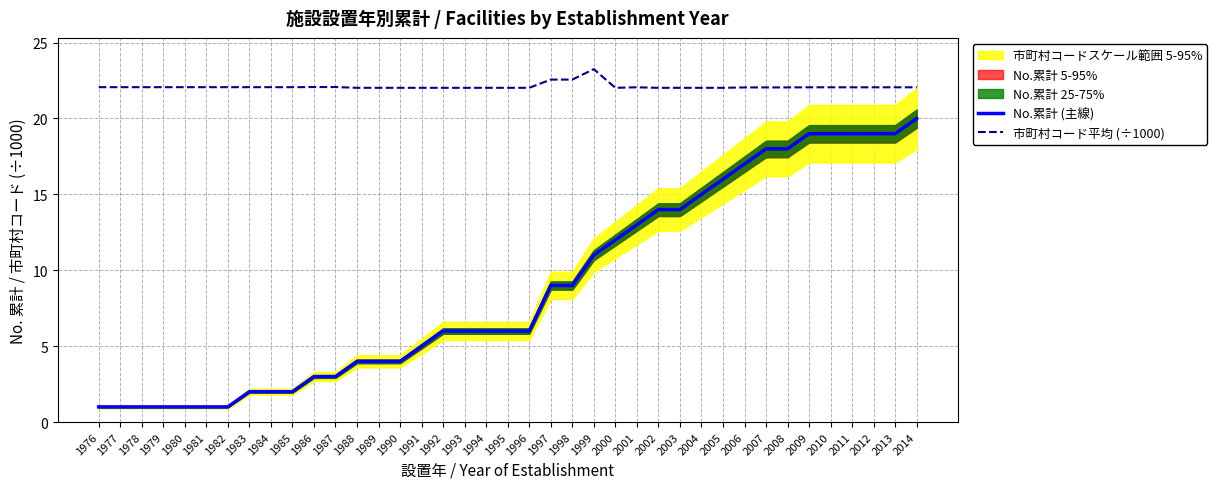

What is the approximate value of 市町村コード平均 (÷1000) at 2005?

22.0